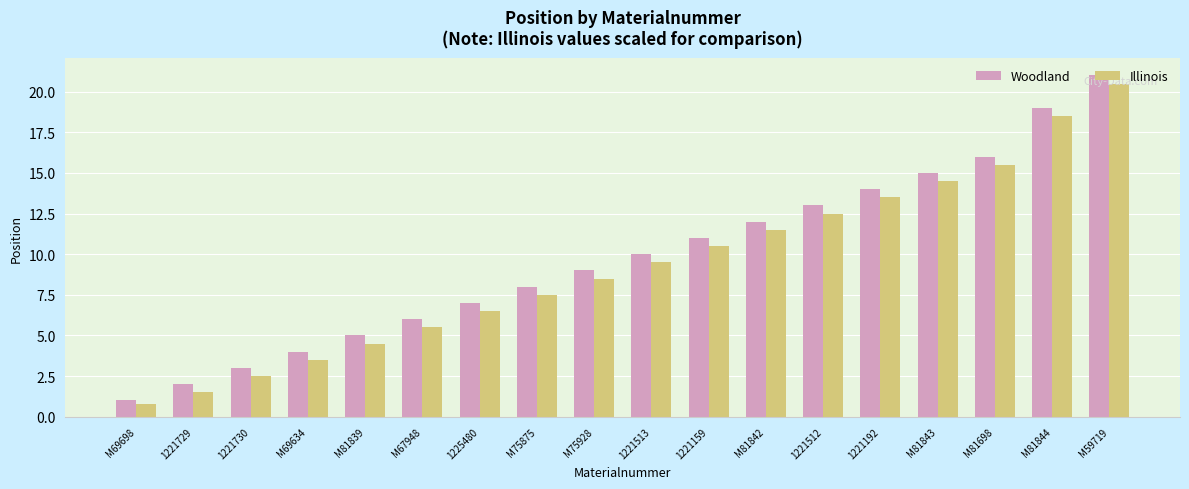

At which label does Woodland reach its peak?

M59719